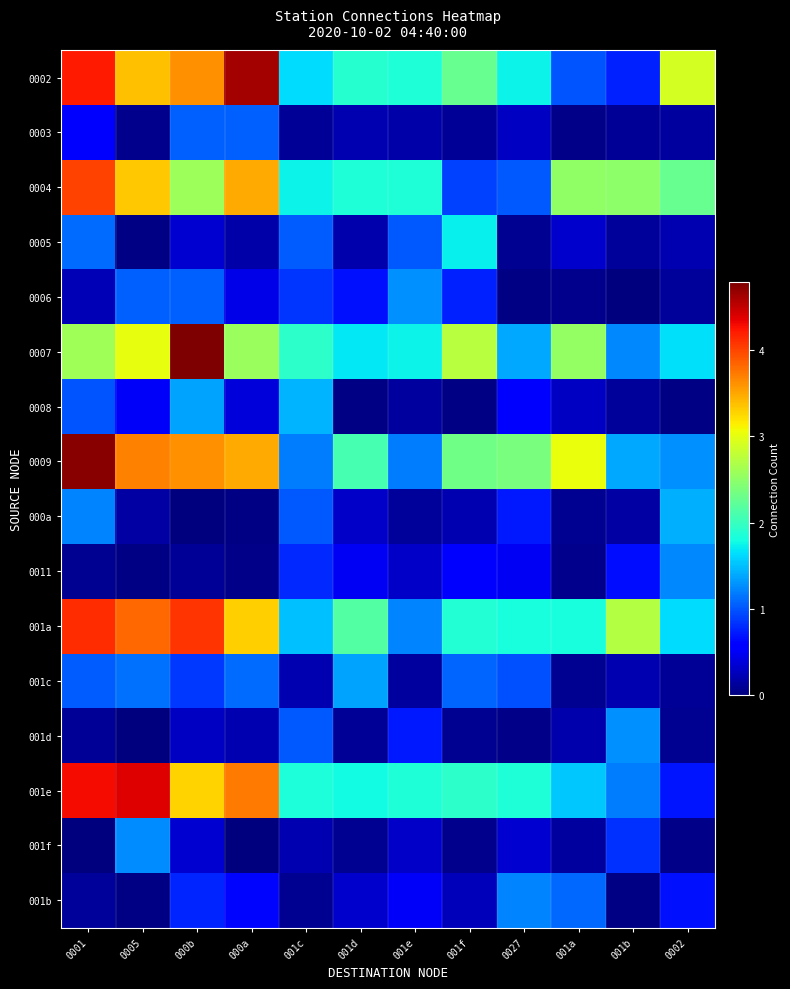

What is the total value across all series at 001c?

16.6